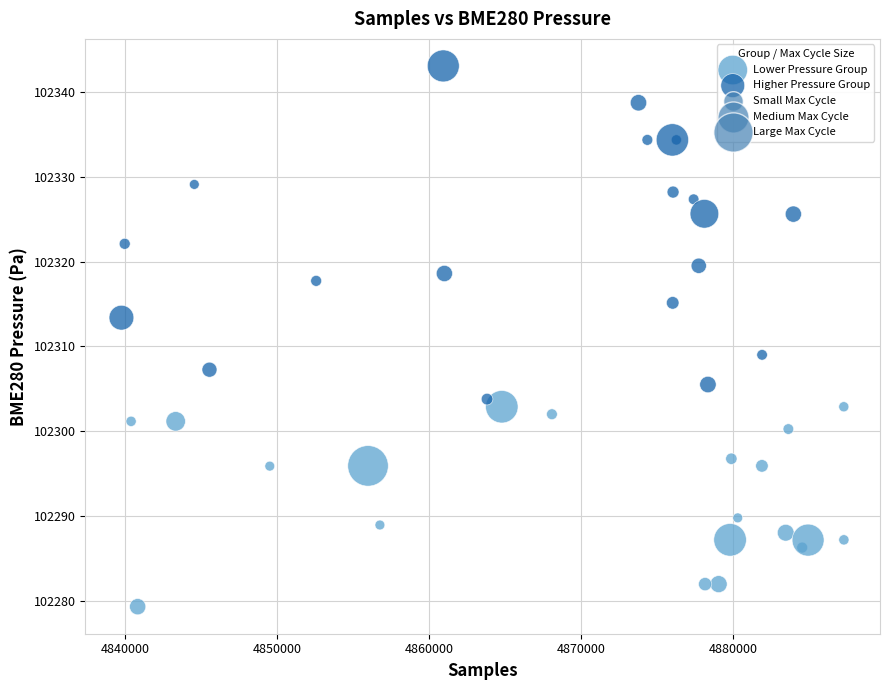

Which series reaches the maximum Y coordinate?

Higher Pressure Group